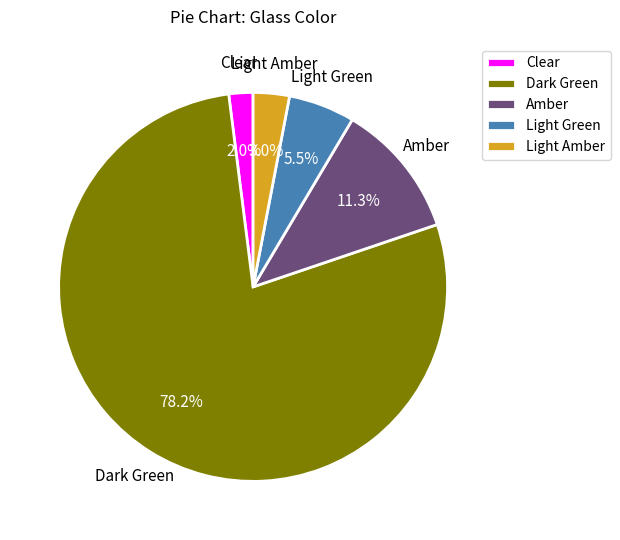

What is the smallest slice in the pie chart?

Clear